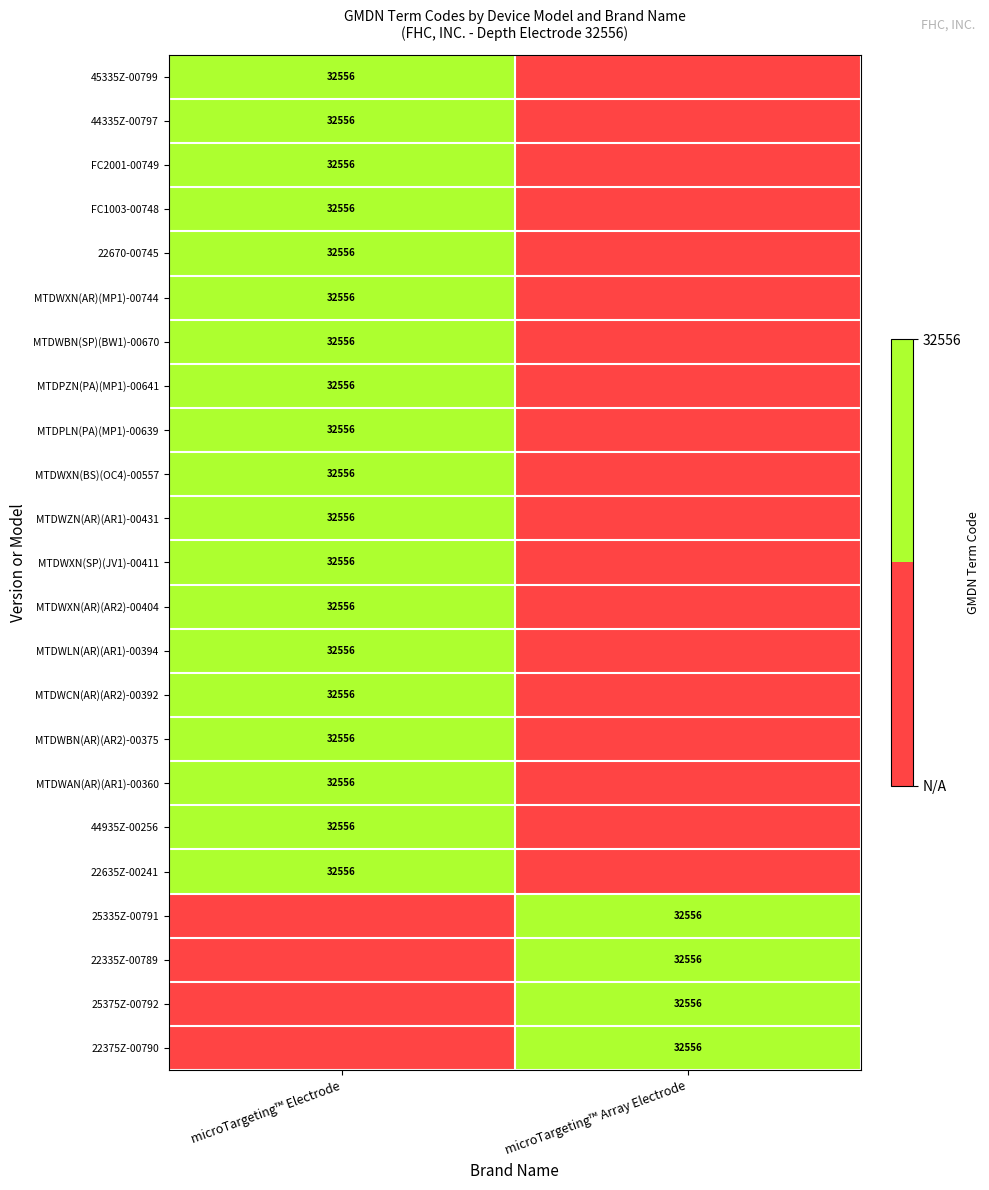

The 25375Z-00792 series shows 10399 at microTargeting™ Array Electrode. True or false?

False